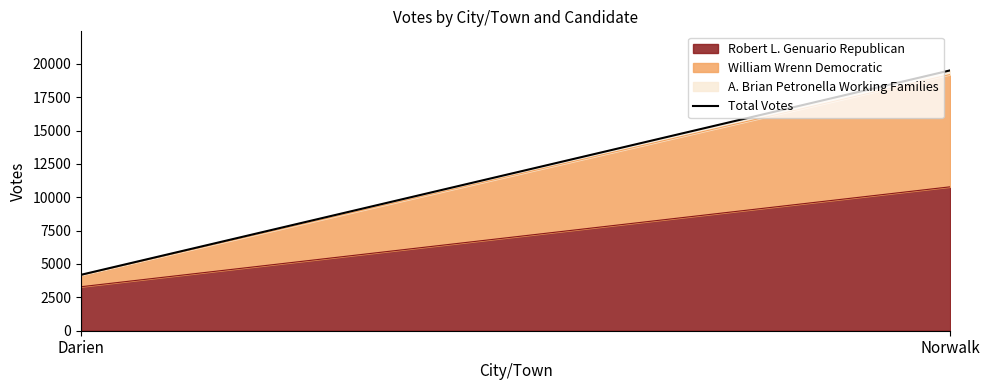

The value at Norwalk is 19504. True or false?

True